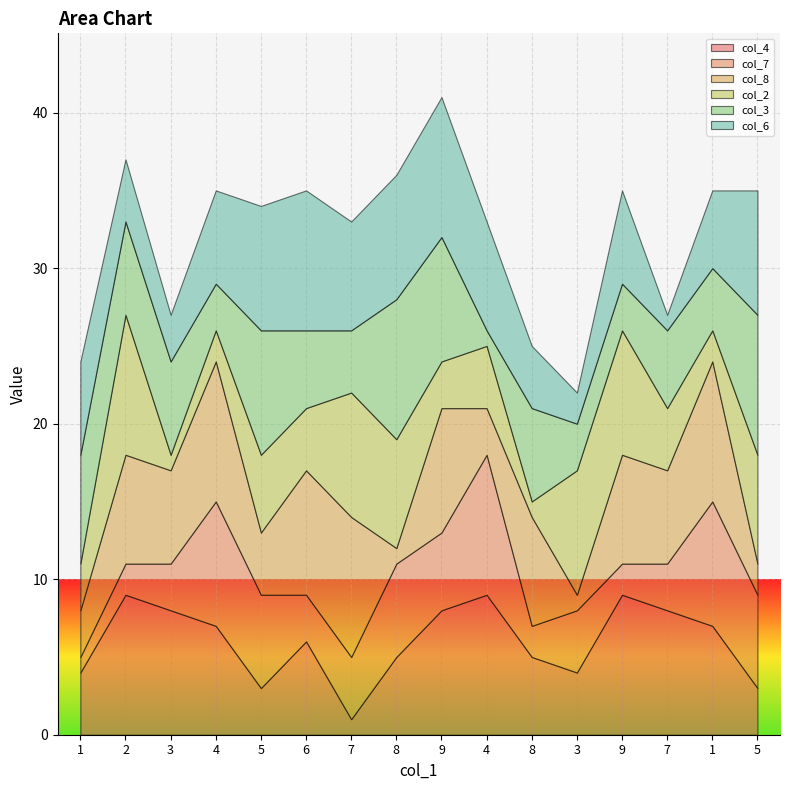

What is the value of the col_3 point at the 1st from the left?

7